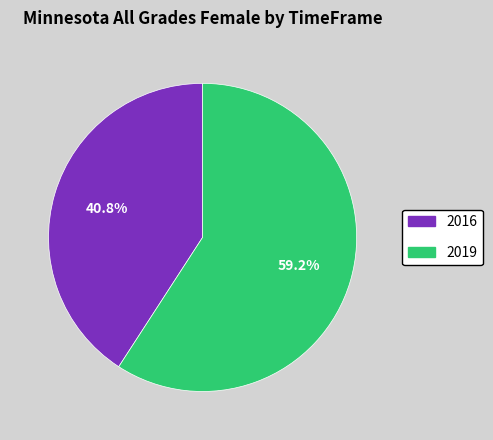

Between 2019 and 2016, which is larger?

2019